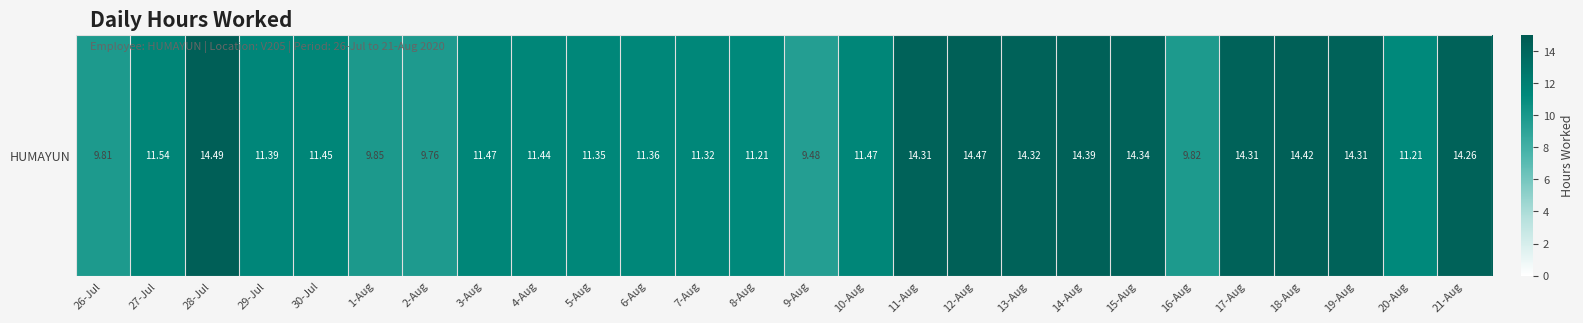

True or false: the data shows 23.4 at 18-Aug.

False